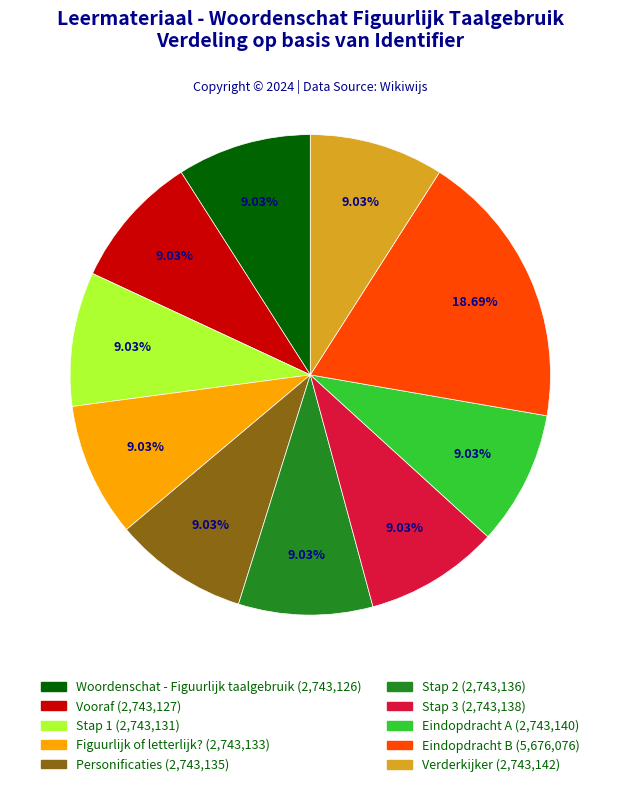

To the nearest percent, what percentage of the pie is Verderkijker?

9%